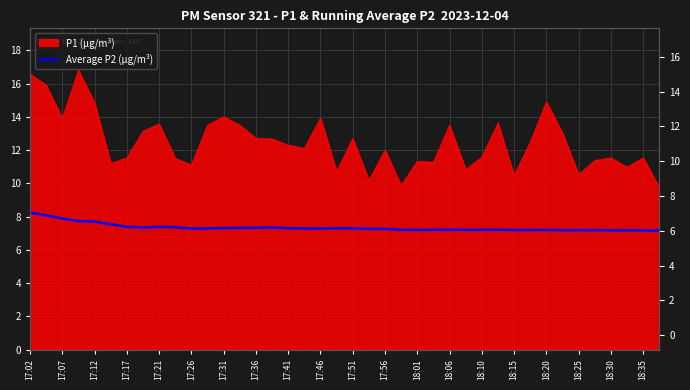

True or false: the data shows 7.2 at 35.

True